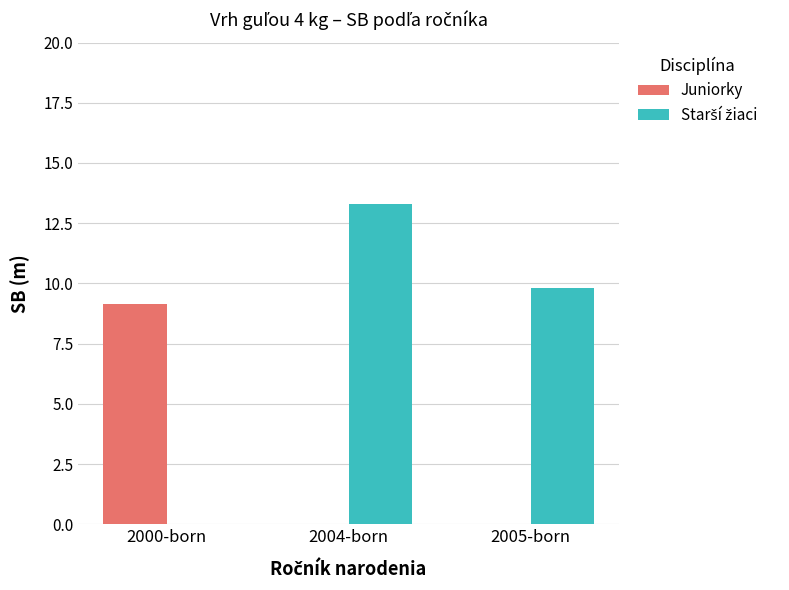

What is the sum of all Juniorky values?

9.1